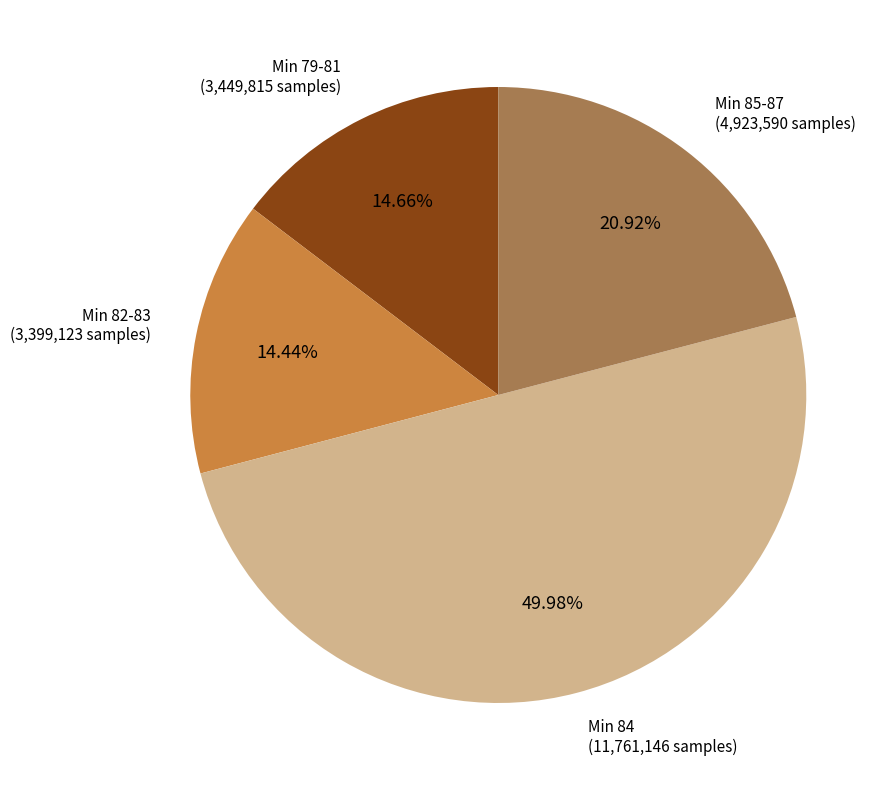

How many slices are in this pie chart?

4